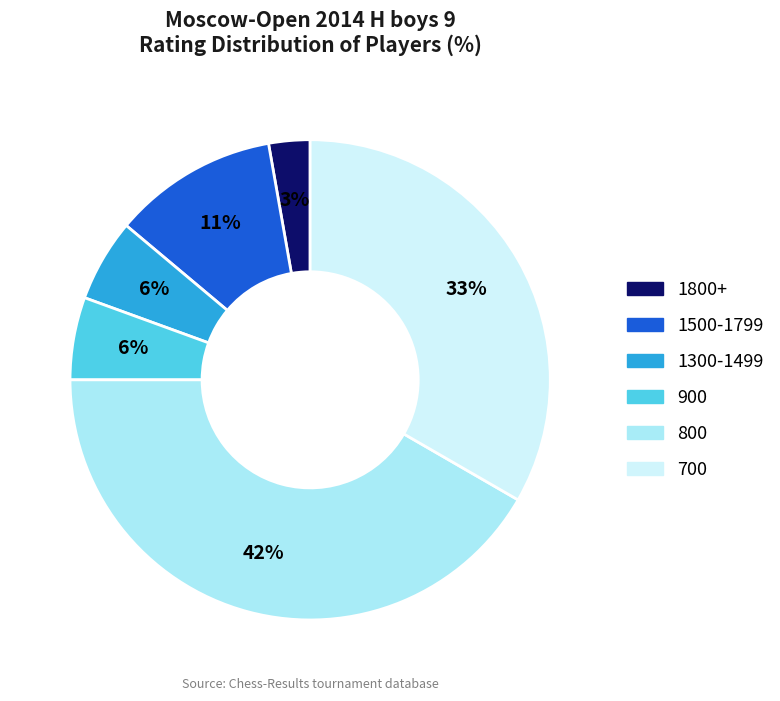

Is there any slice that represents more than half of the pie?

No